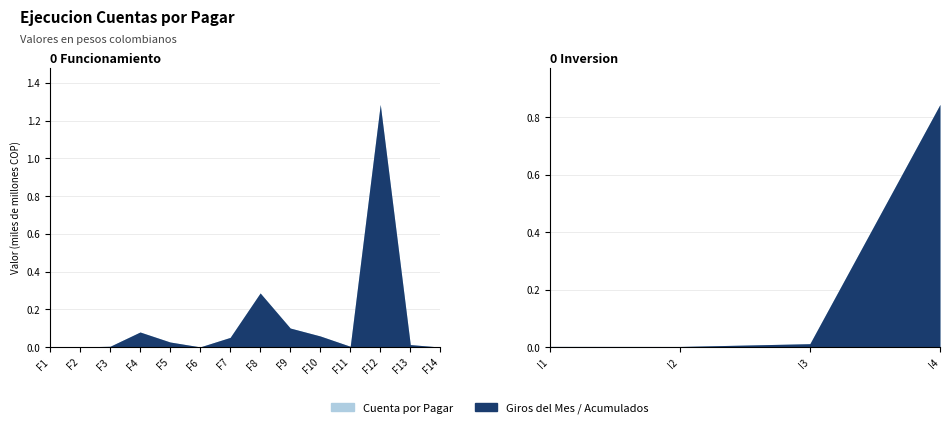

True or false: CUENTA POR PAGAR A DICIEMBRE 31 and GIROS ACUMULADOS cross at least once.

False